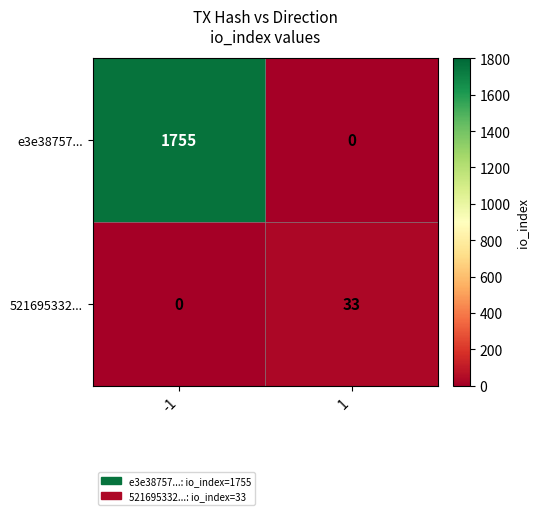

What is the maximum value shown in the chart?

1755